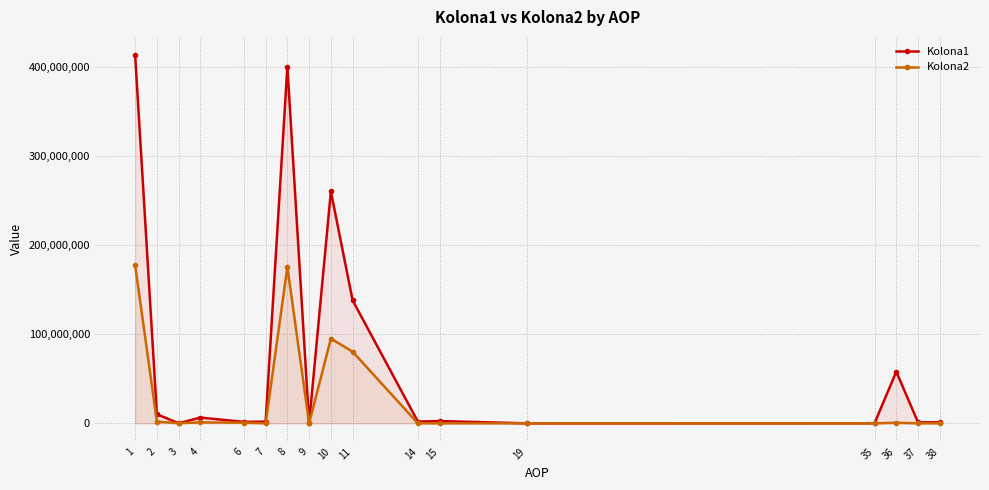

At which category is the sum across all series the highest?

1